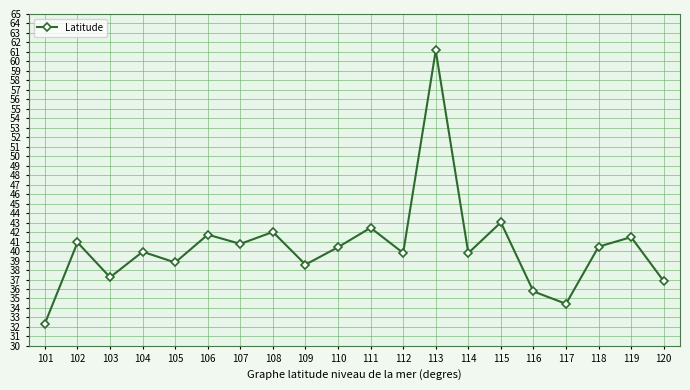

What is the difference between the values at 114 and 101?

7.4